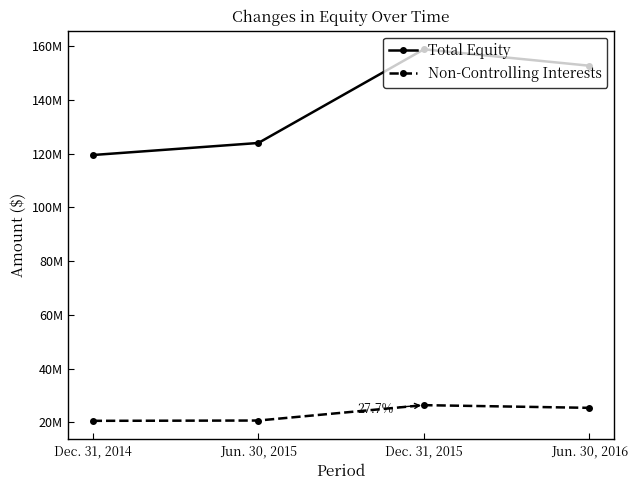

True or false: Total Equity has a value of 123920142 at Jun. 30, 2015.

True